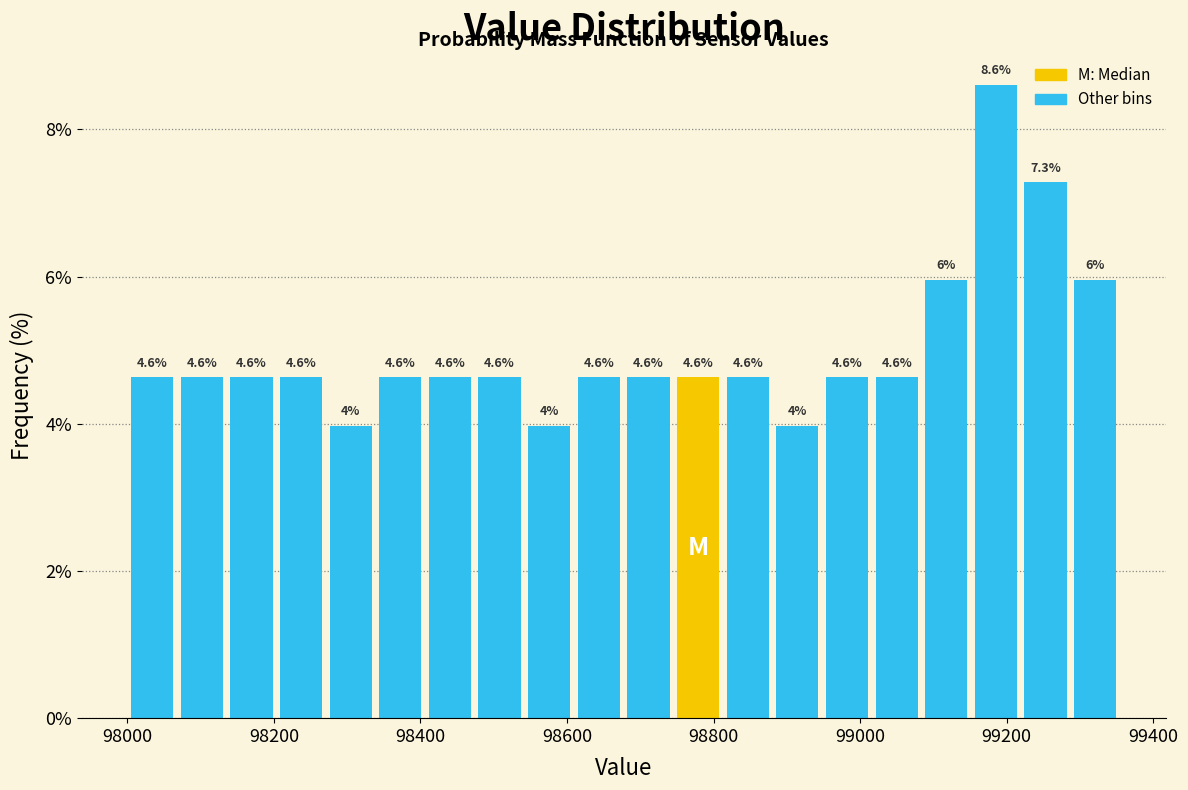

Read against the x-axis, roughly where is the centre of the tallest bar?

99180